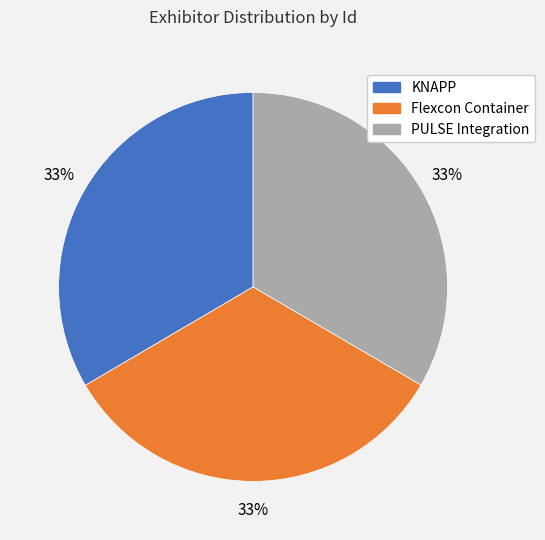

What is the ratio of the value at KNAPP to the value at PULSE Integration?

1.0